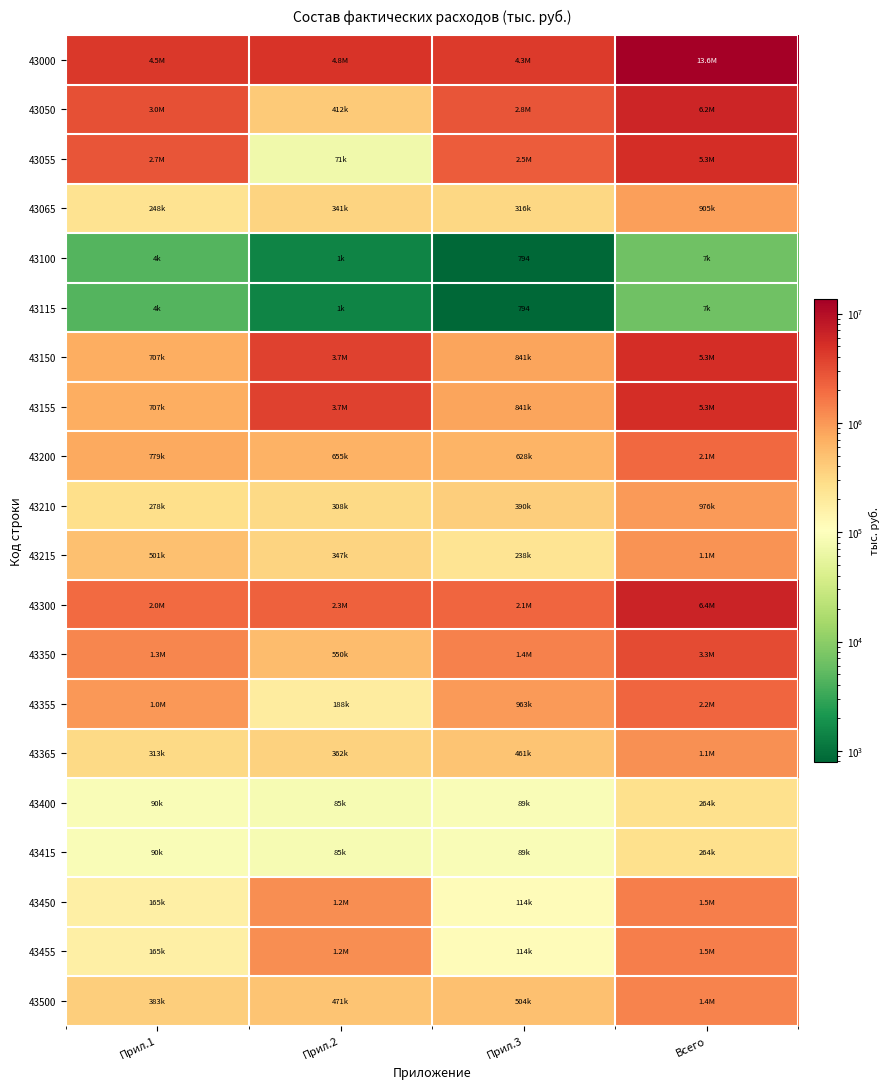

How many distinct data groups are displayed?

20